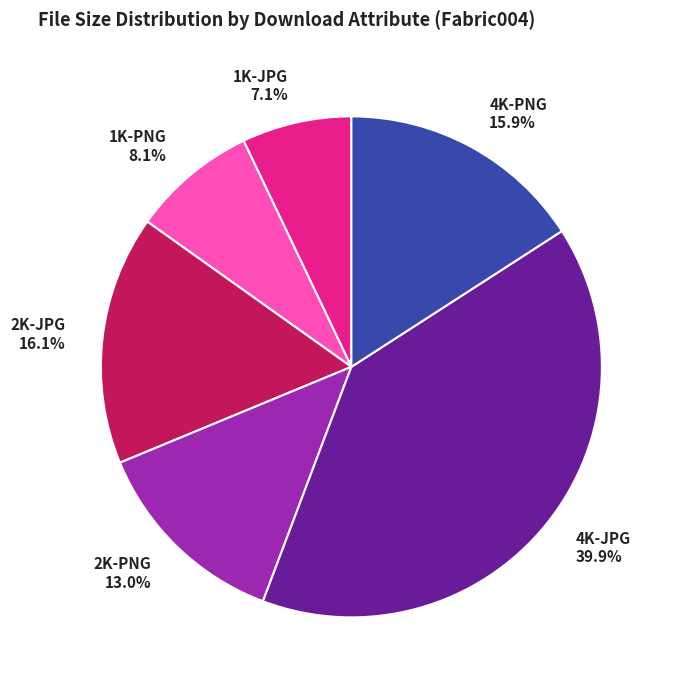

How many segments does this pie chart have?

6